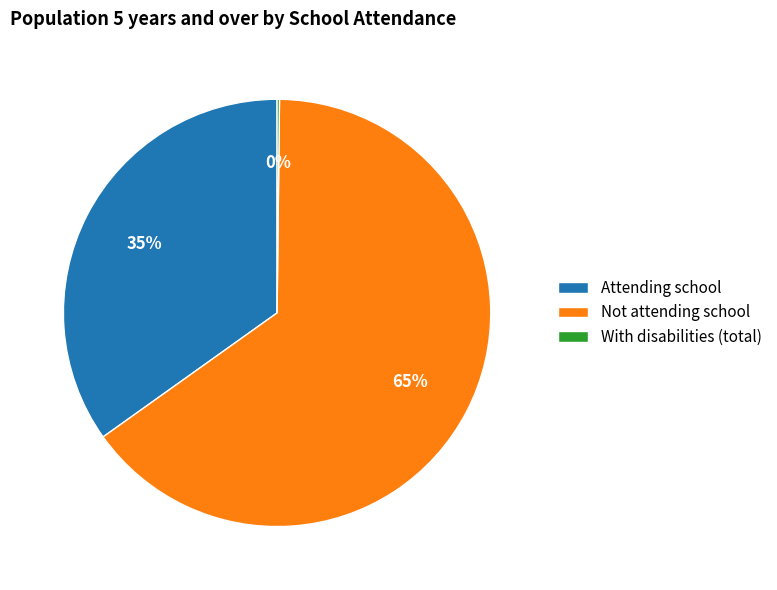

Is it true that Attending school is 45% of the pie?

False